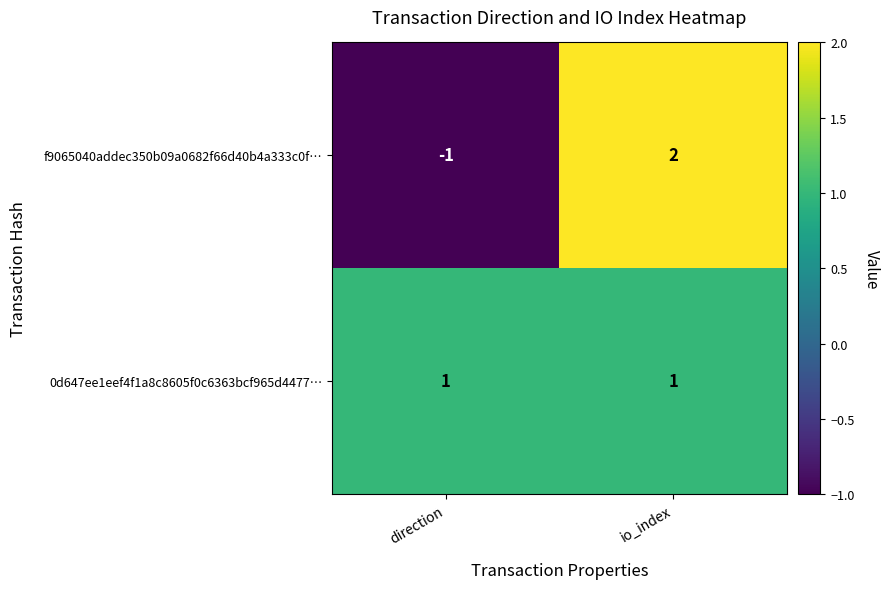

Rank the series by their average value, from lowest to highest.

f9065040addec350b09a0682f66d40b4a333c0f…, 0d647ee1eef4f1a8c8605f0c6363bcf965d4477…